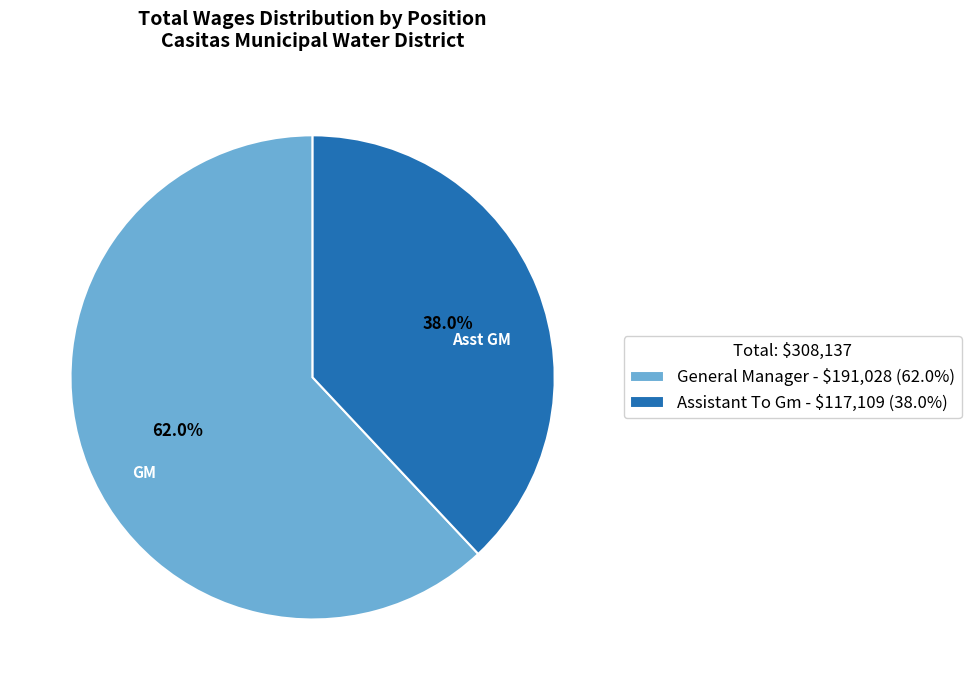

Rank the categories by value from highest to lowest.

General Manager, Assistant To Gm